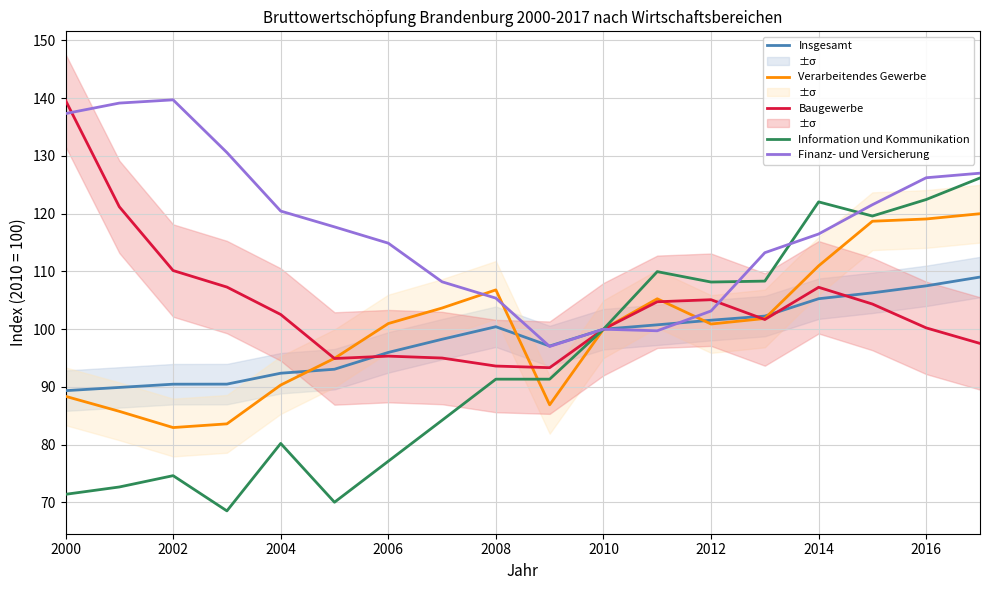

How many distinct data groups are displayed?

5